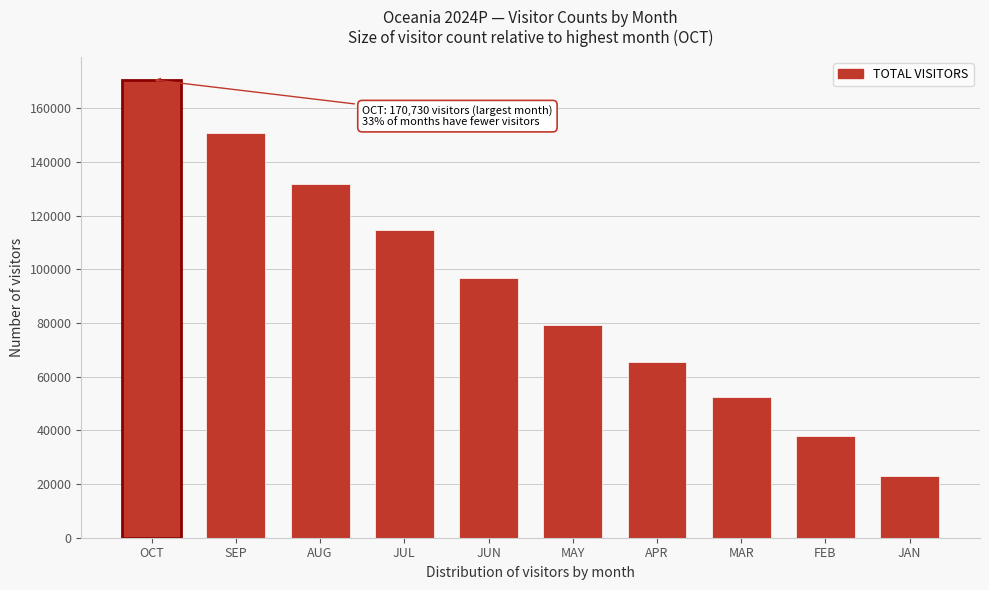

Reading left to right, transcribe all the data shown in this chart.

170729.6	151015.8	131769.3	114654.5	96762.9	79291.2	65631.6	52503.4	37970.9	22880.4